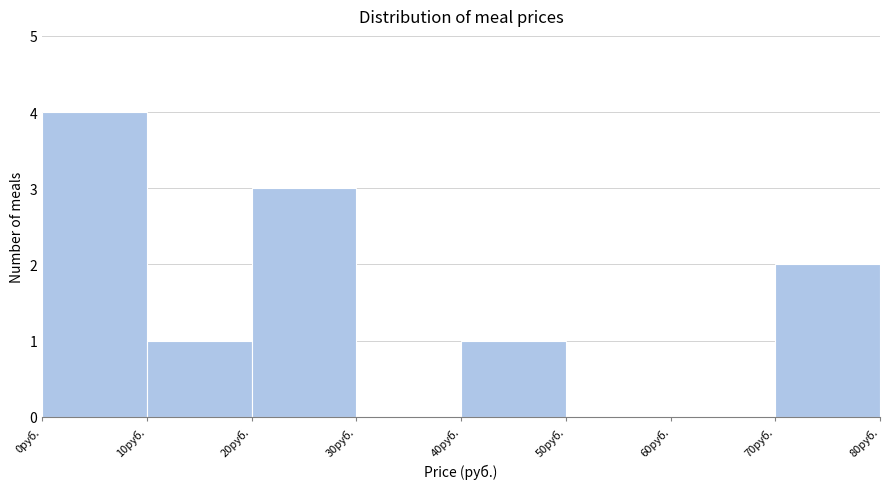

Reading left to right, list every bar in this chart as the range it spans on the x-axis followed by its height. The values are not printed on the chart, so give them approximately, as read against the axis.

0 to 10: 4
10 to 20: 1
20 to 30: 3
30 to 40: 0
40 to 50: 1
50 to 60: 0
60 to 70: 0
70 to 80: 2